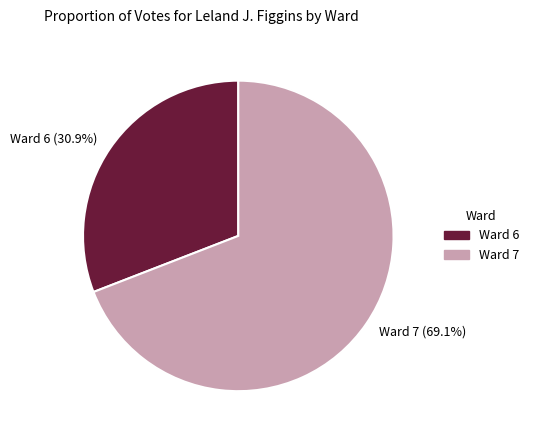

How many segments does this pie chart have?

2